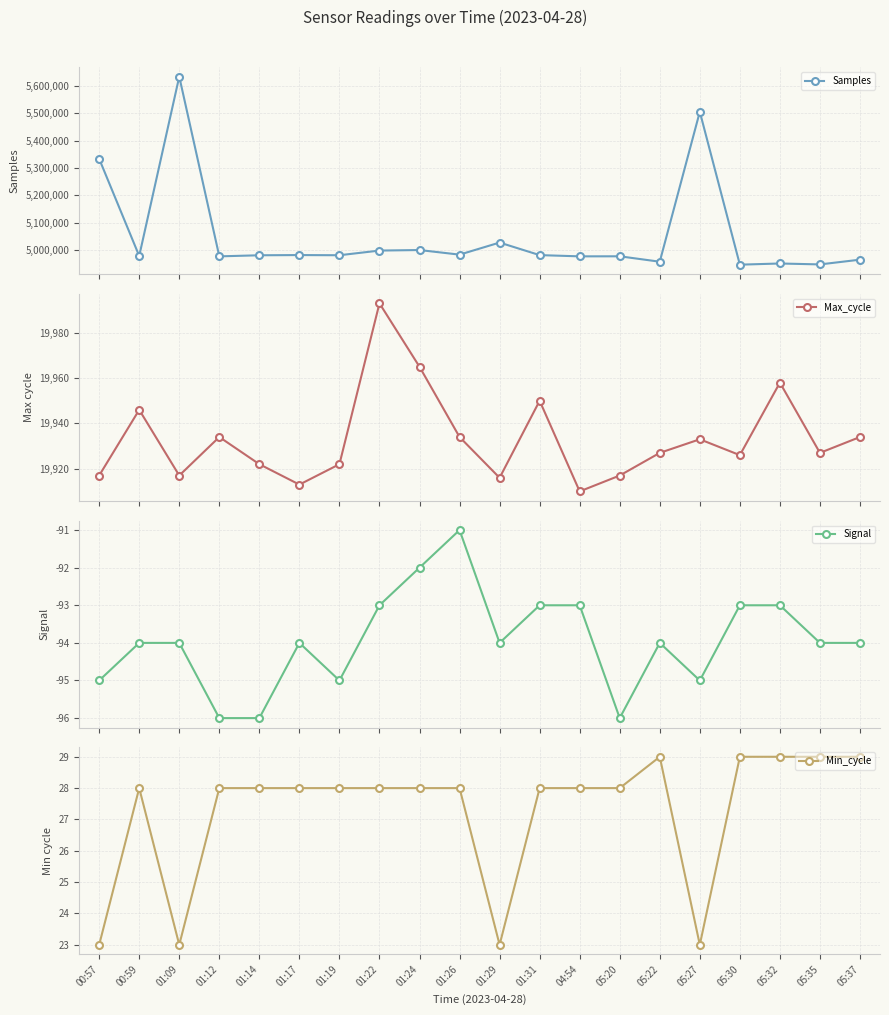

Which category has the highest value in the Max_cycle series?

01:22